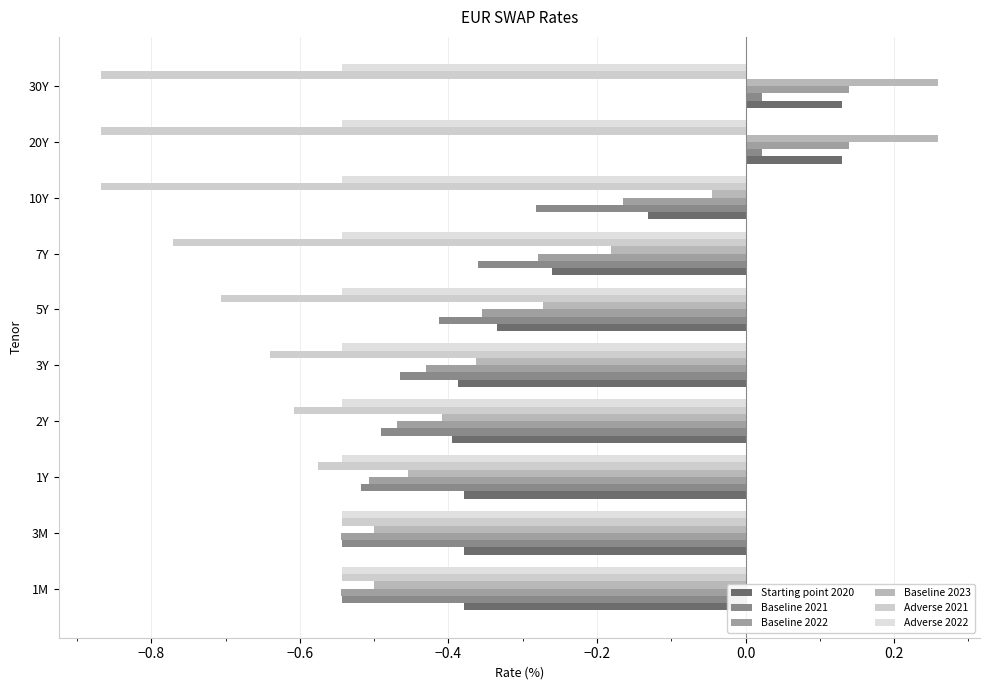

What are all the series names shown in the legend?

Starting point 2020, Baseline 2021, Baseline 2022, Baseline 2023, Adverse 2021, Adverse 2022